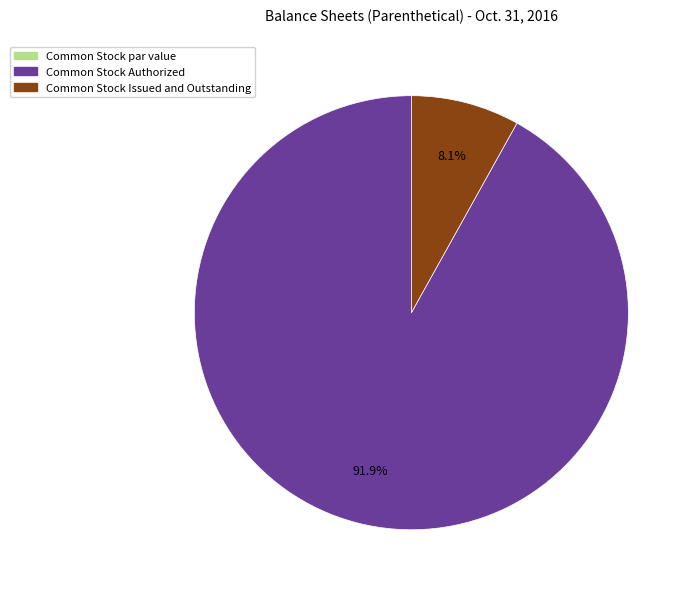

To the nearest percent, what portion does Common Stock Issued and Outstanding represent?

8%